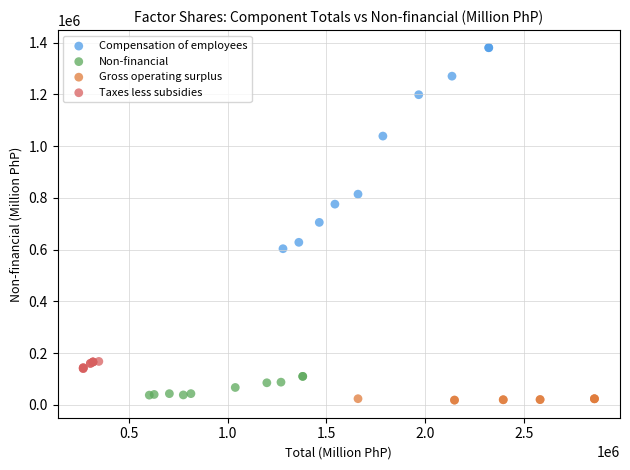

Which series has the largest Y range (max minus min)?

Compensation of employees